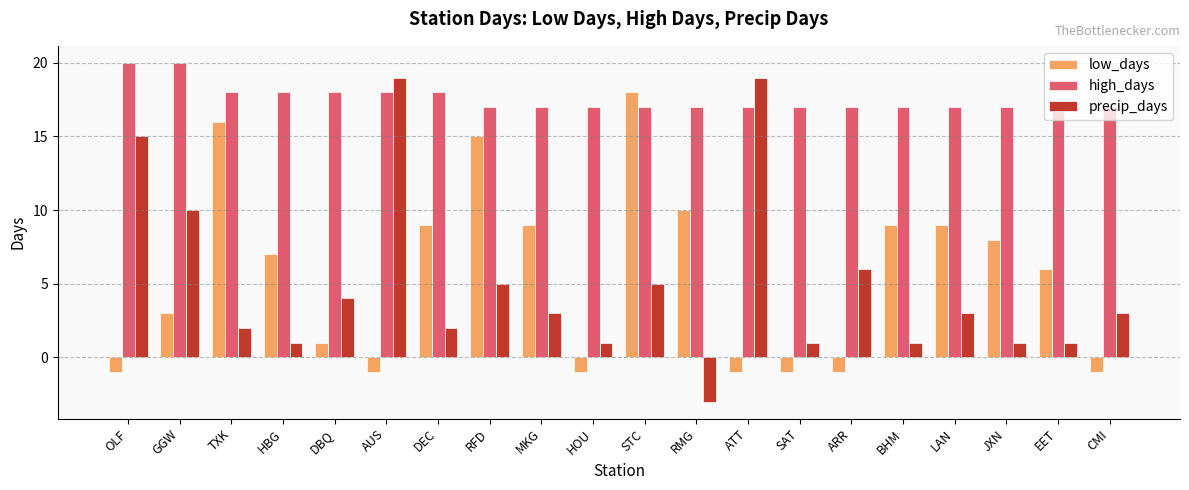

True or false: precip_days has a value of 10 at GGW.

True